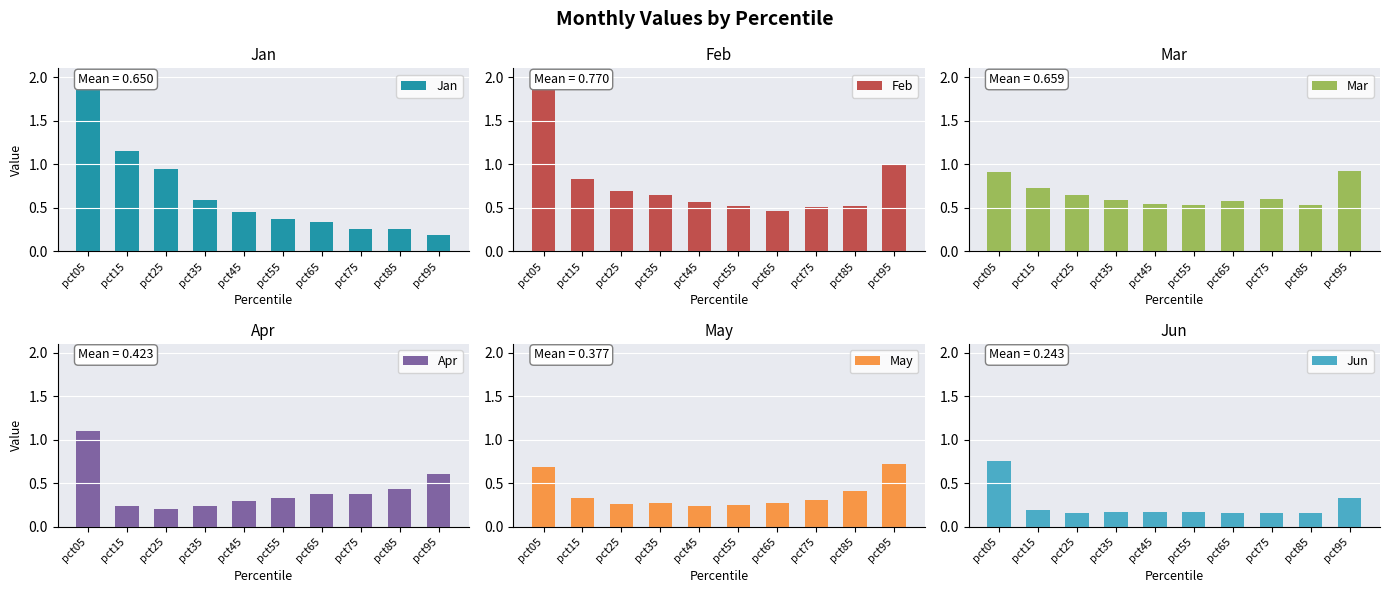

What is the value of the Mar bar at the 4th from the left?

0.6